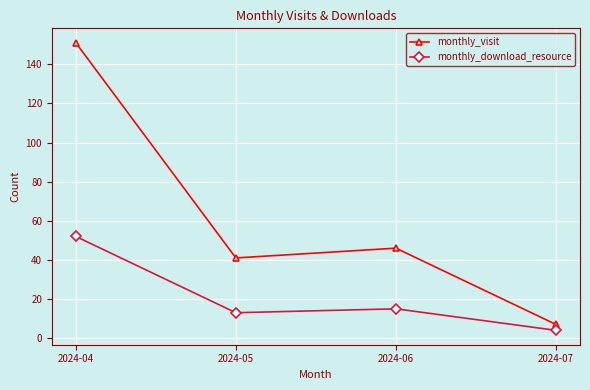

What are all the series names shown in the legend?

monthly_visit, monthly_download_resource